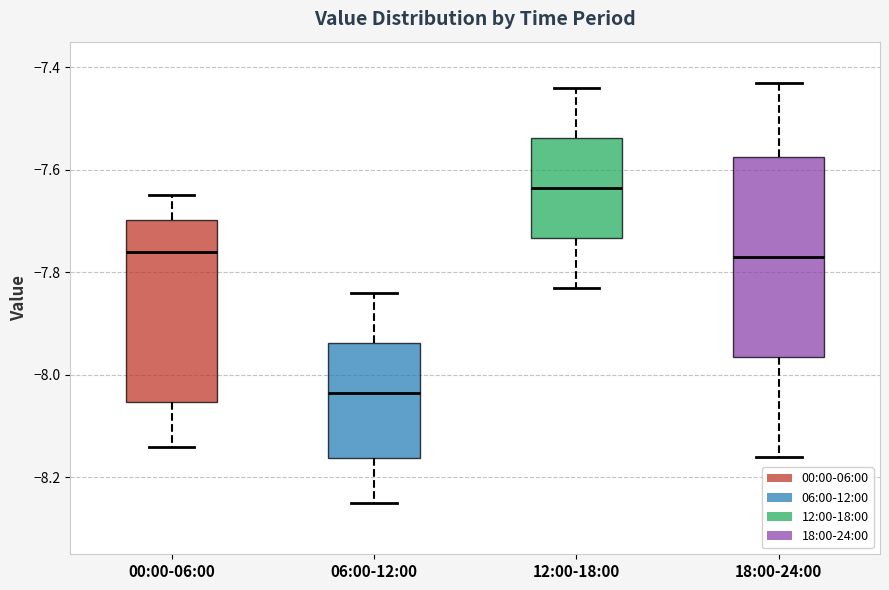

Reading left to right, read every box against the y-axis: the position of its median line, the range the box covers, and the ends of its whiskers. The values are not printed on the chart, so give them approximately, as read against the axis.

00:00-06:00: median -7.76, box -8.06 to -7.70, whiskers -8.14 to -7.64
06:00-12:00: median -8.04, box -8.16 to -7.94, whiskers -8.24 to -7.84
12:00-18:00: median -7.64, box -7.74 to -7.54, whiskers -7.82 to -7.44
18:00-24:00: median -7.76, box -7.96 to -7.58, whiskers -8.16 to -7.42